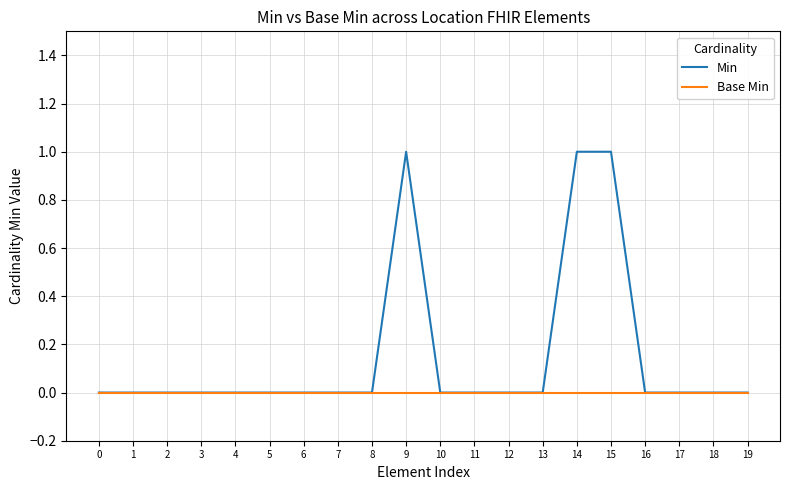

Which series has the largest total across all categories?

Min